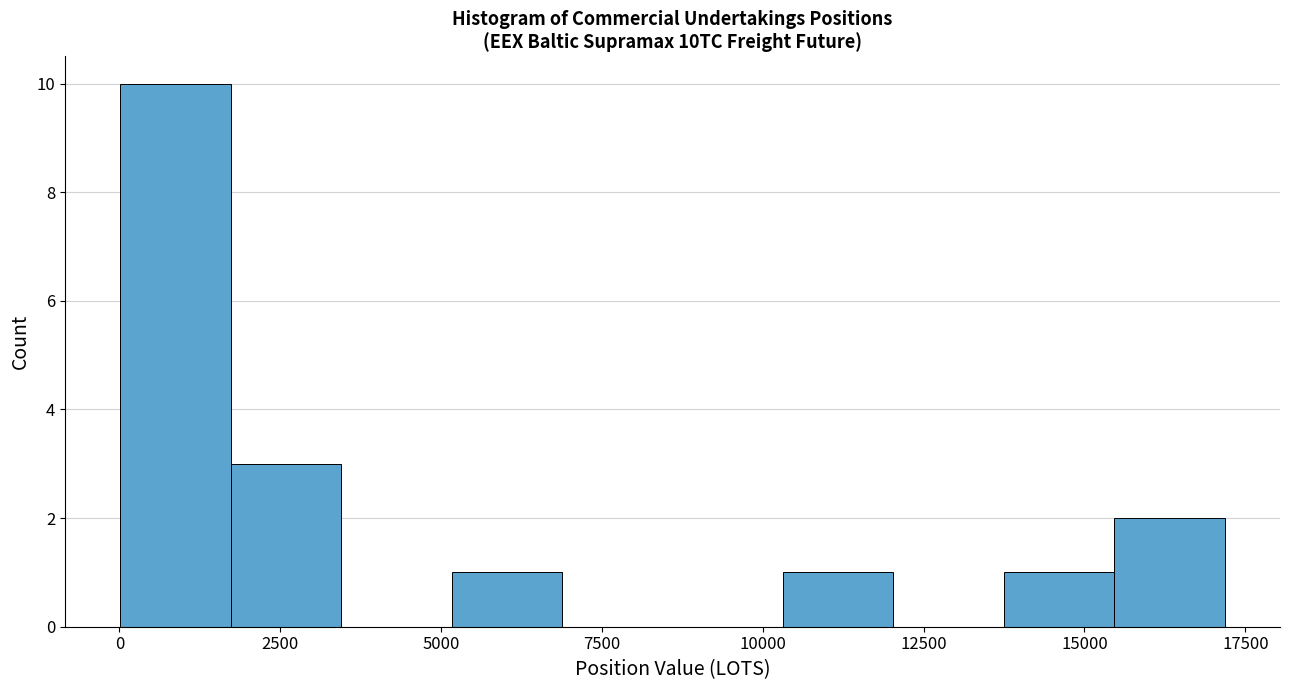

Around what value on the x-axis is the tallest bar? Give the approximate position of its centre, as read against the axis.

1000